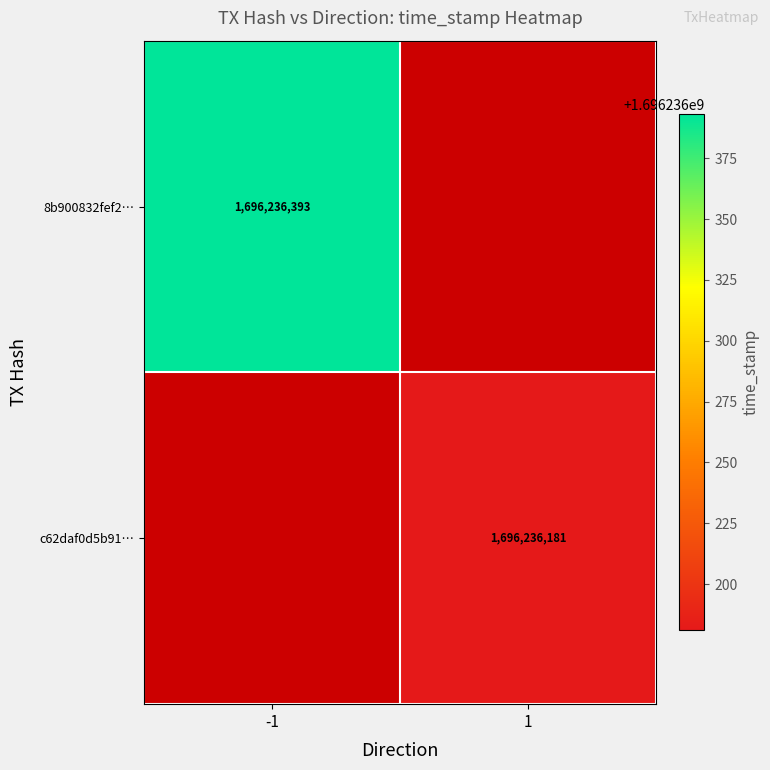

True or false: c62daf0d5b91… has a value of 808145780 at 1.

False